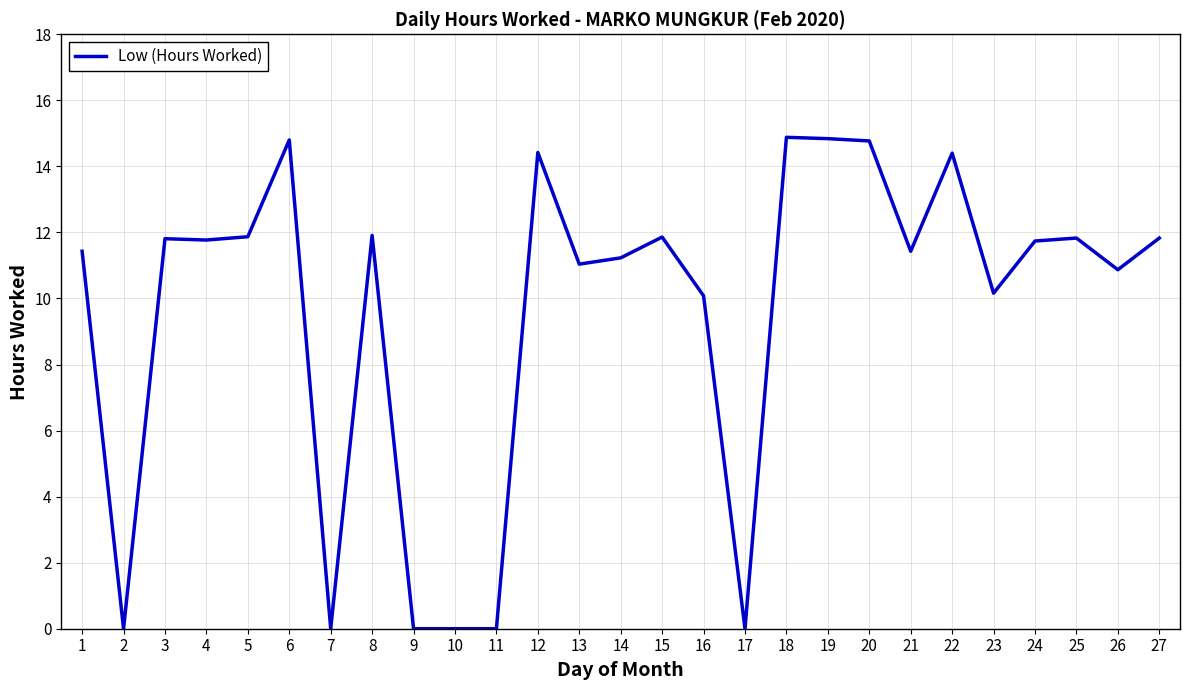

What is the greatest value displayed?

14.9